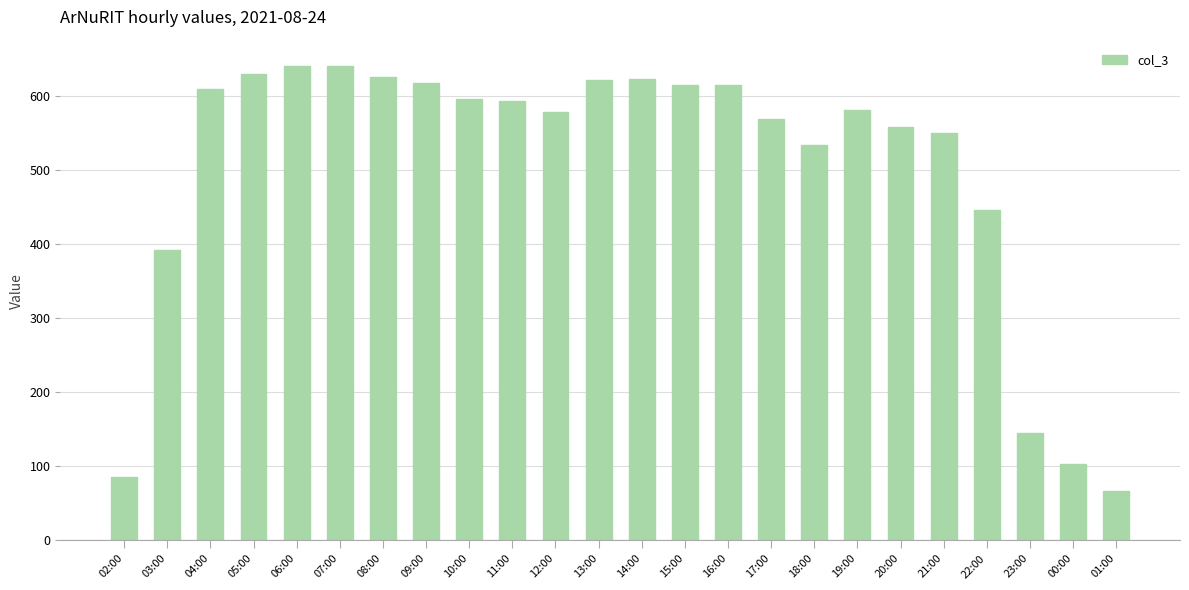

Between 07:00 and 01:00, which is larger?

07:00